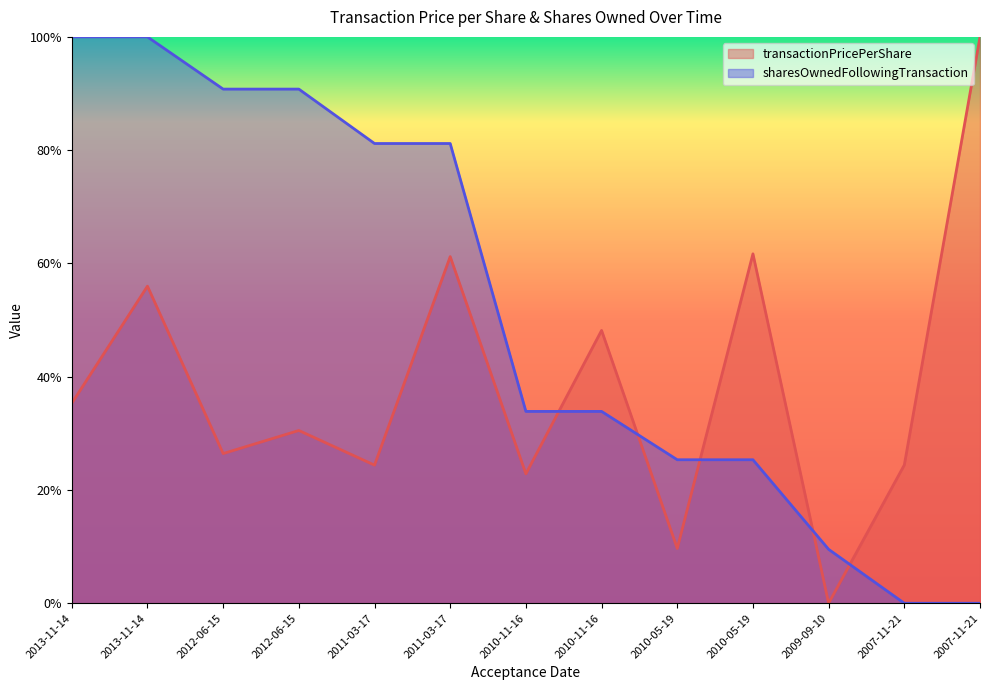

List the series in order of their peak value, lowest first.

transactionPricePerShare, sharesOwnedFollowingTransaction